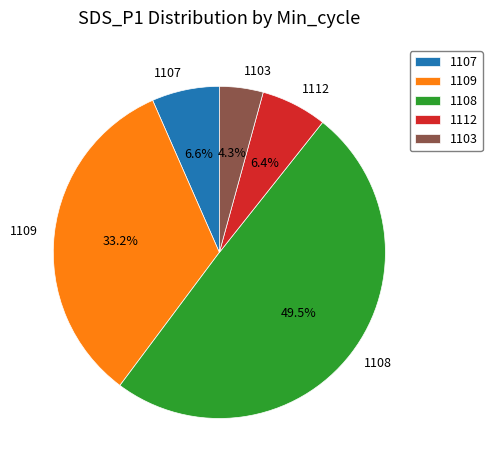

Which slice is the largest?

1108